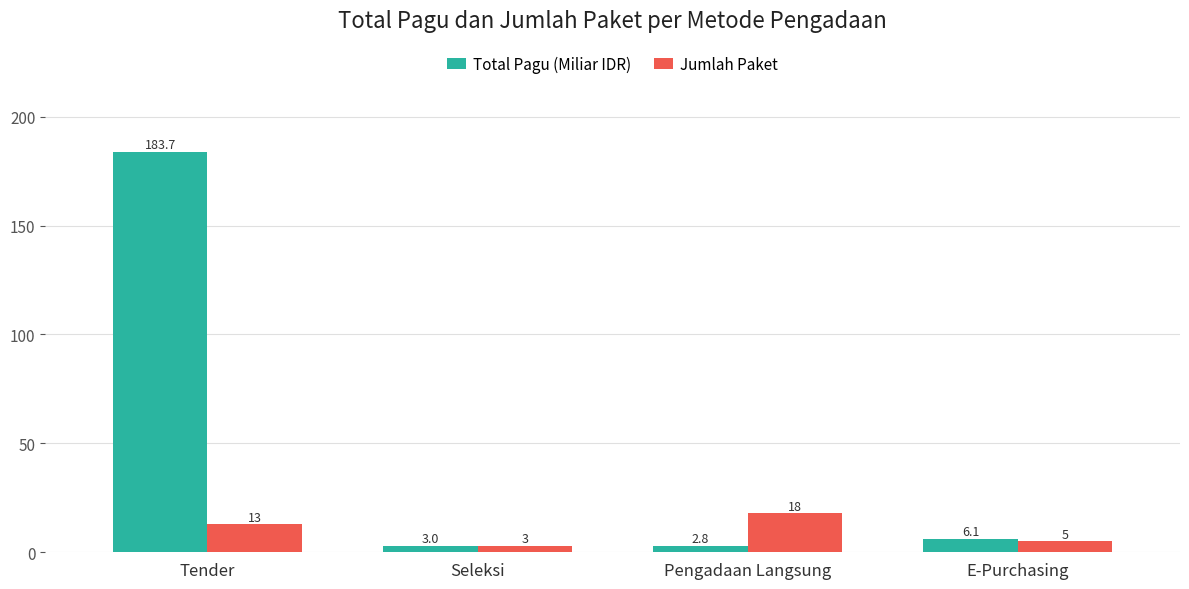

What is the difference between the second highest and minimum values in the Total Pagu (Miliar IDR) series?

3.3